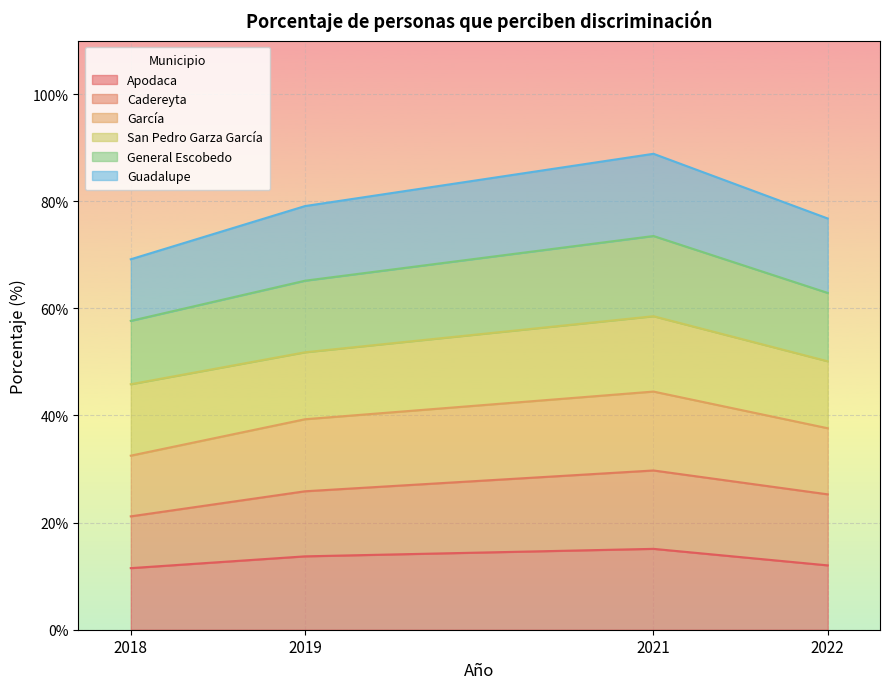

How many data points in García are above 39?

2